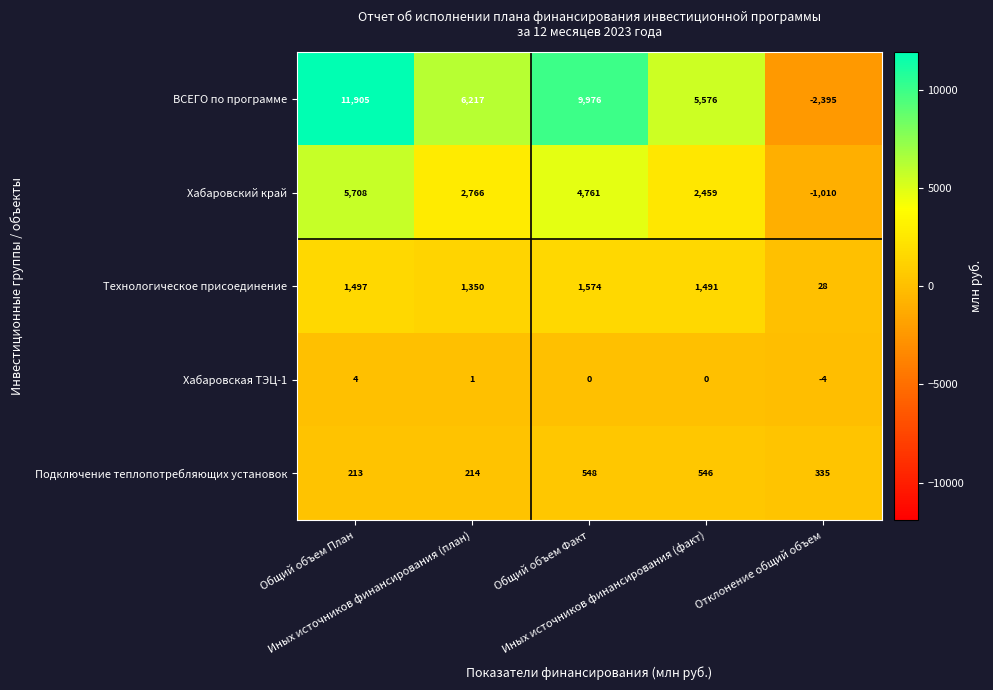

What is the sum of all Подключение теплопотребляющих установок values?

1856